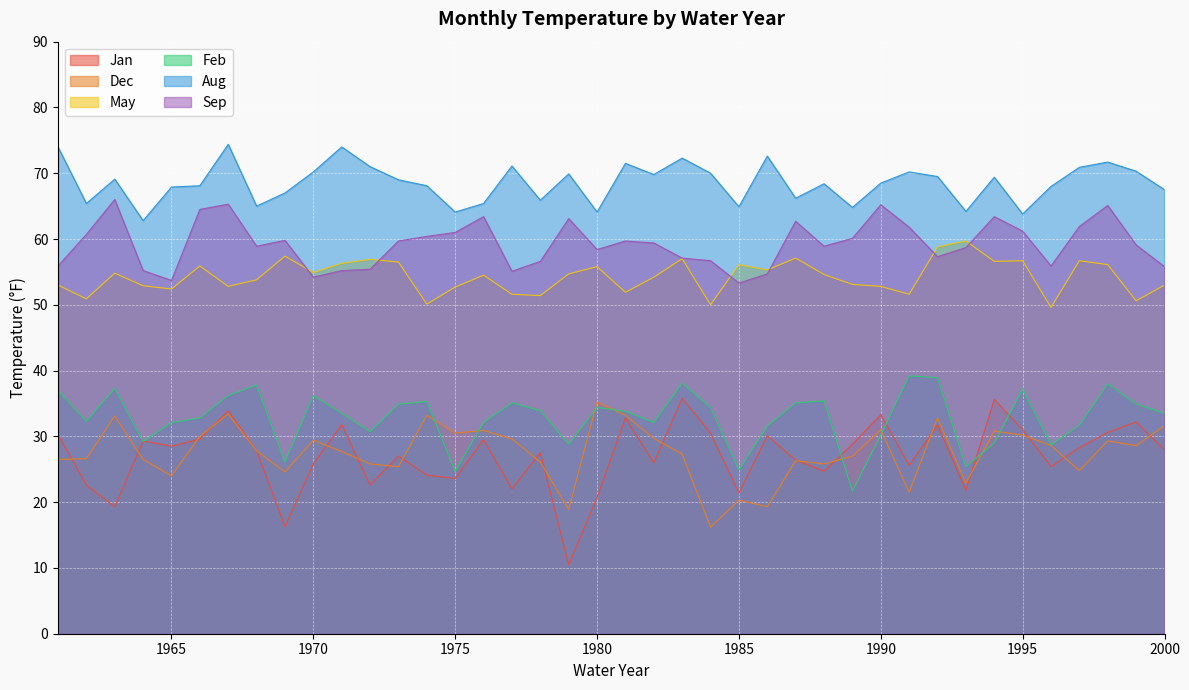

Which category has the highest value in the Aug series?

1967